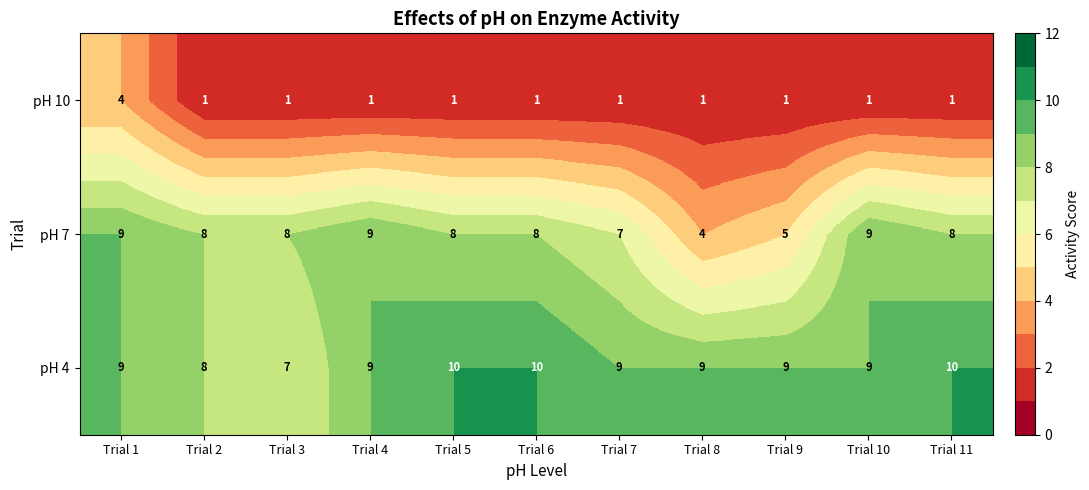

What is the minimum value for pH 4?

7